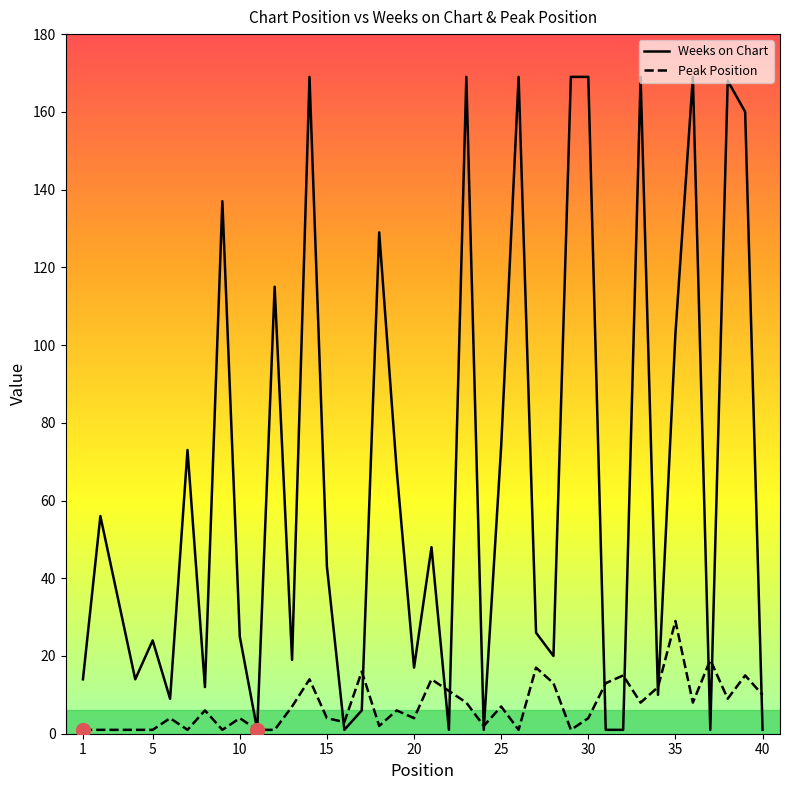

Which series has the largest range (max minus min)?

Weeks on Chart